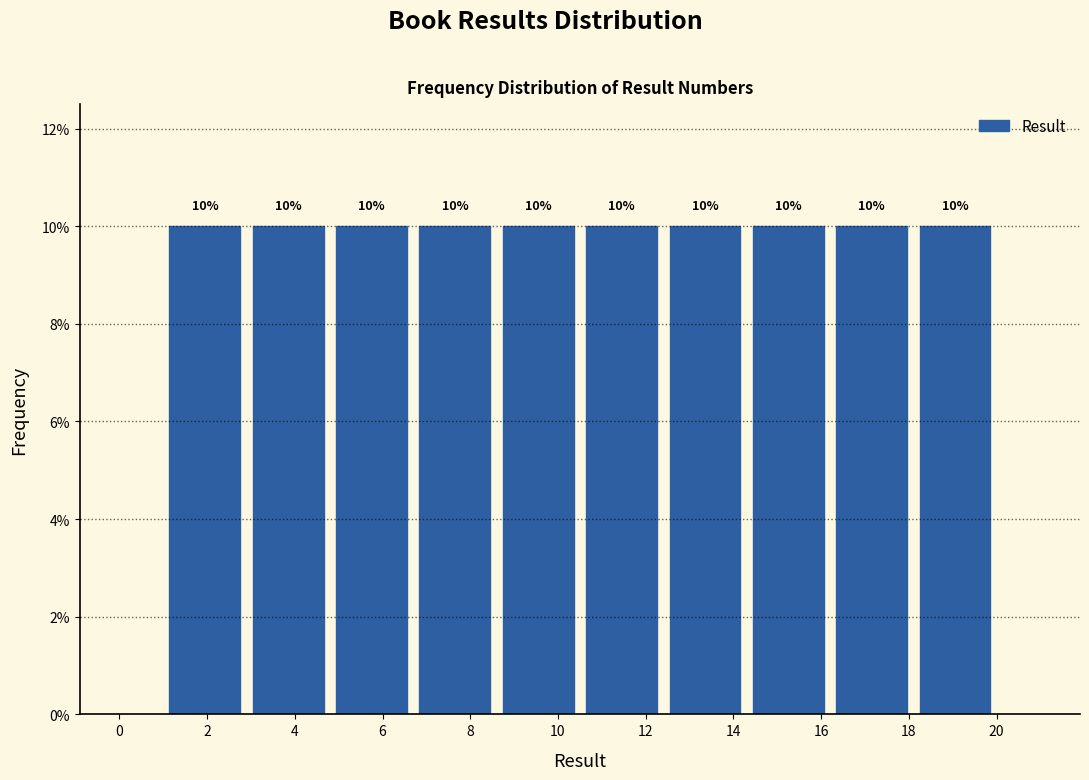

Reading left to right, transcribe this chart: for each bar, give the range it covers on the x-axis and its height. The bar edges are not printed on the chart, so give them approximately, as read against the axis.

1.0 to 2.9: 10
2.9 to 4.8: 10
4.8 to 6.7: 10
6.7 to 8.6: 10
8.6 to 10.5: 10
10.5 to 12.4: 10
12.4 to 14.3: 10
14.3 to 16.2: 10
16.2 to 18.1: 10
18.1 to 20.0: 10